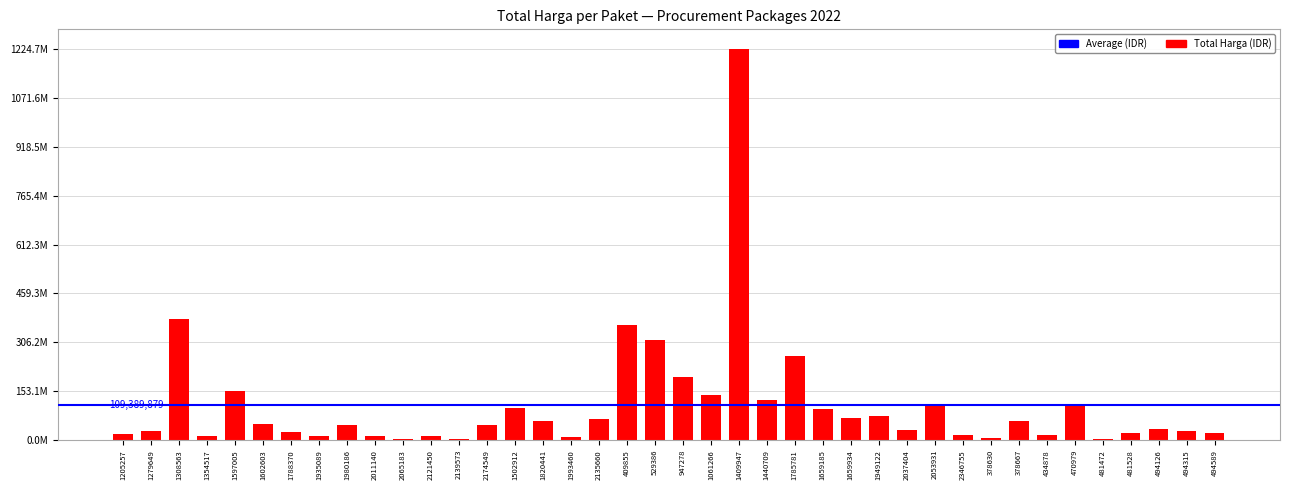

Reading right to left, what are all the values shown in this chart?

21231000	27720000	34132505	23680800	2395750	110389990	15787200	59935000	6936000	14750000	110000000	30800000	75920000	70000000	98000000	262118150	127000000	1224682000	139800000	199200000	314121780	359500000	65000000	11100000	59375000	100000000	48140000	5093000	11800000	3825000	13442000	48140000	14400000	25200000	49478000	152477000	12000000	379075000	29000000	19950000